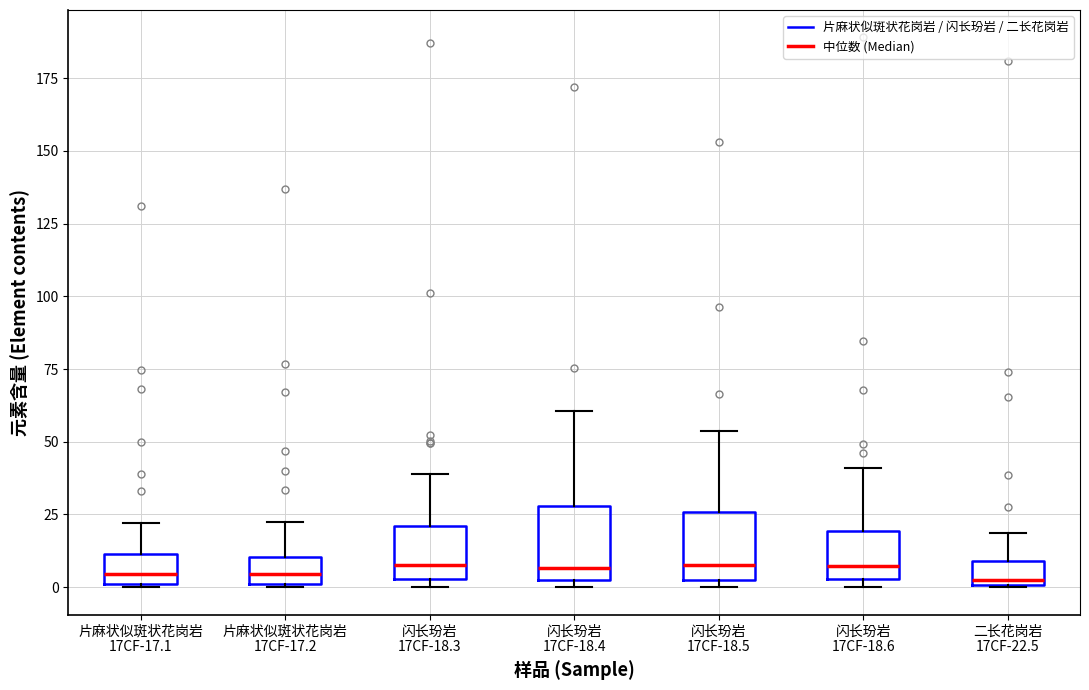

Reading left to right, transcribe this box plot: for each box, give where its median line is, the range the box spans, and where its two whiskers end, as read against the y-axis. The values are not printed on the chart, so give them approximately, as read against the axis.

片麻状似斑状花岗岩 17CF-17.1: median 5, box 0 to 10, whiskers 0 to 20
片麻状似斑状花岗岩 17CF-17.2: median 5, box 0 to 10, whiskers 0 to 20
闪长玢岩 17CF-18.3: median 10, box 5 to 20, whiskers 0 to 40
闪长玢岩 17CF-18.4: median 5 (just above the box's lower edge), box 5 to 30, whiskers 0 to 60
闪长玢岩 17CF-18.5: median 10, box 5 to 25, whiskers 0 to 55
闪长玢岩 17CF-18.6: median 5 (just above the box's lower edge), box 5 to 20, whiskers 0 to 40
二长花岗岩 17CF-22.5: median 5, box 0 to 10, whiskers 0 to 20